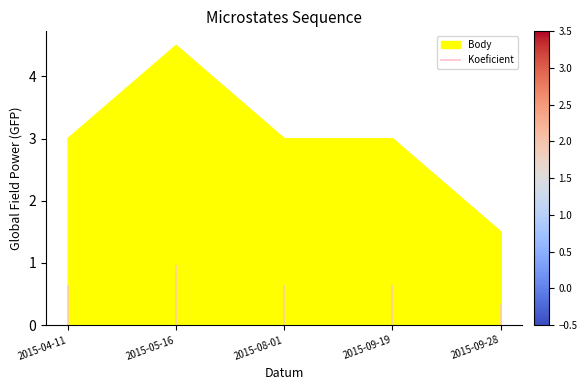

Reading right to left, what are all the values shown in this chart?

2015-09-28=1.5	2015-09-19=3.0	2015-08-01=3.0	2015-05-16=4.5	2015-04-11=3.0